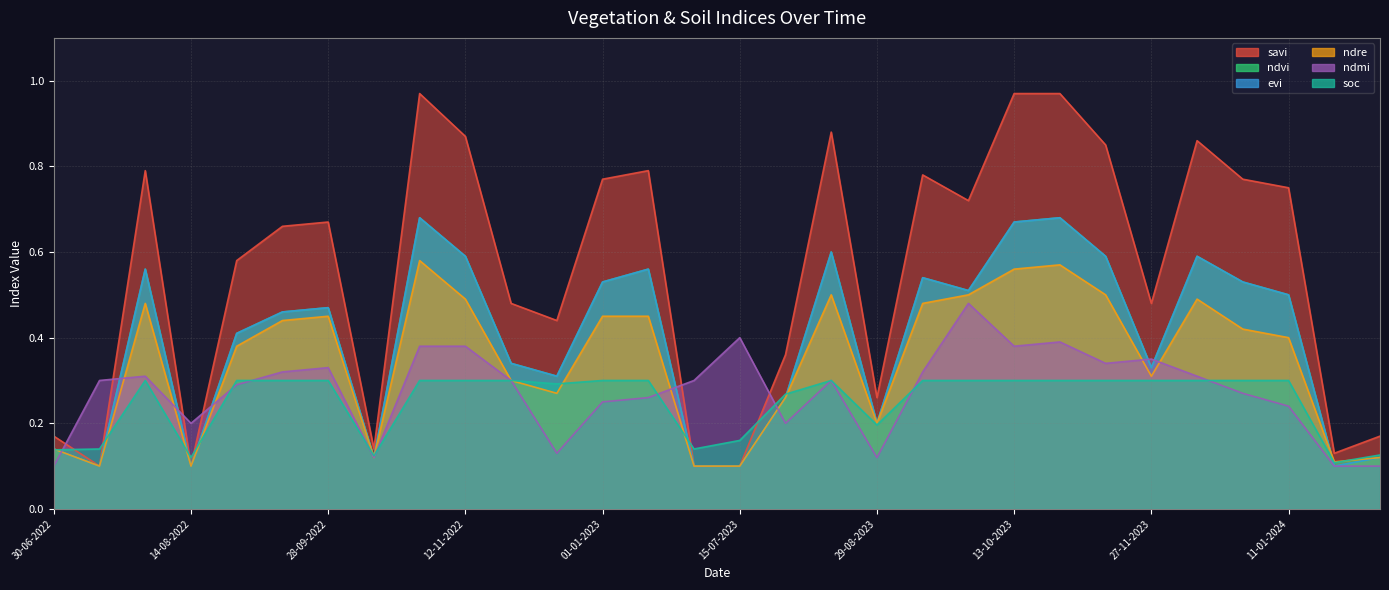

What is the sum of all soc values?

7.5